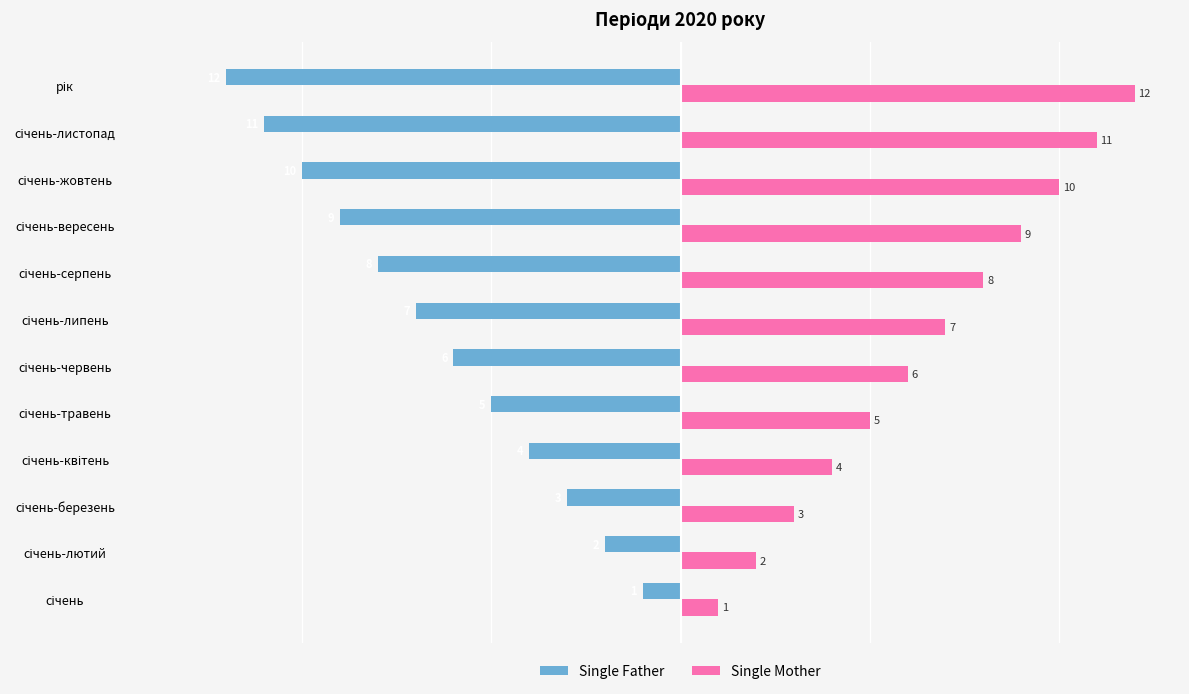

What is the sum of all Single Father values?

-78